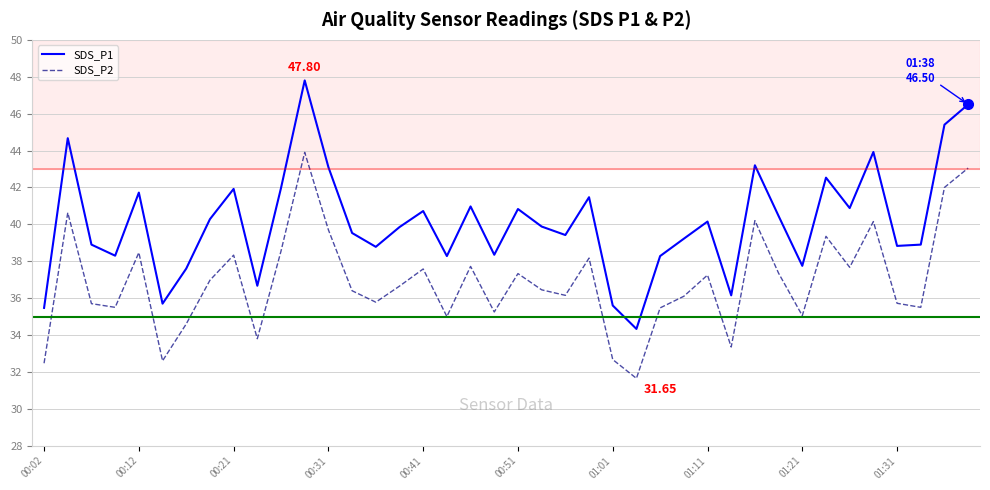

What is the average value of the SDS_P2 series?

36.9